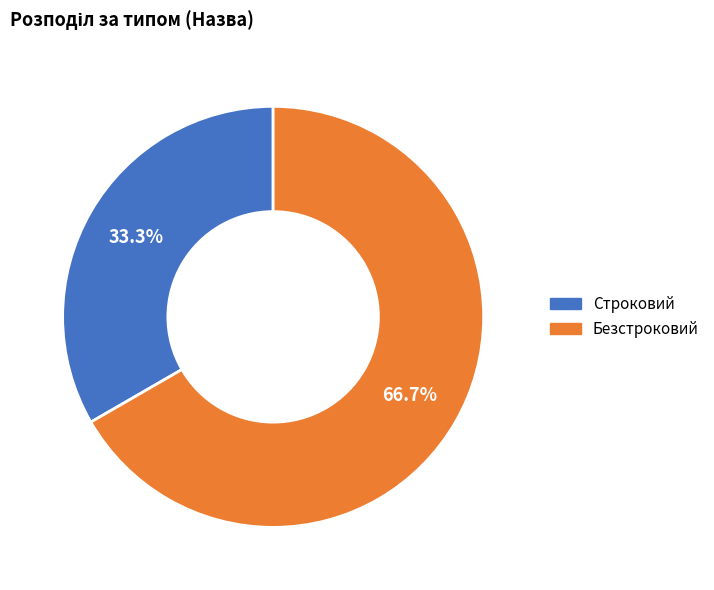

To the nearest percent, what is the difference between the Строковий and Безстроковий slice percentages?

33%